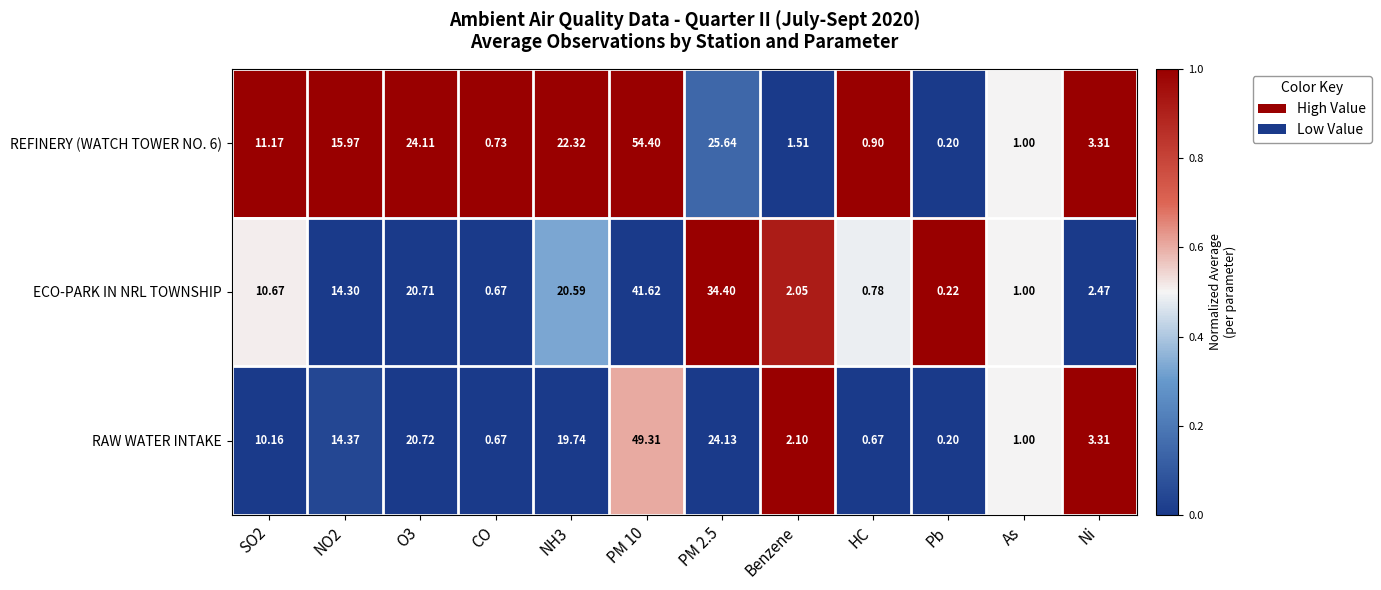

At which label does ECO-PARK IN NRL TOWNSHIP reach its minimum?

Pb